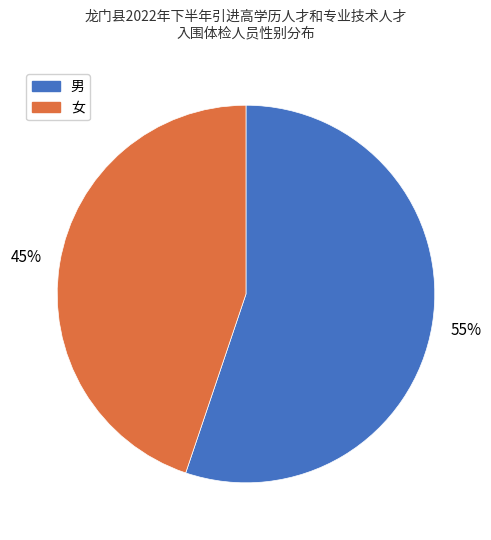

To the nearest percent, what is the average slice percentage?

50%